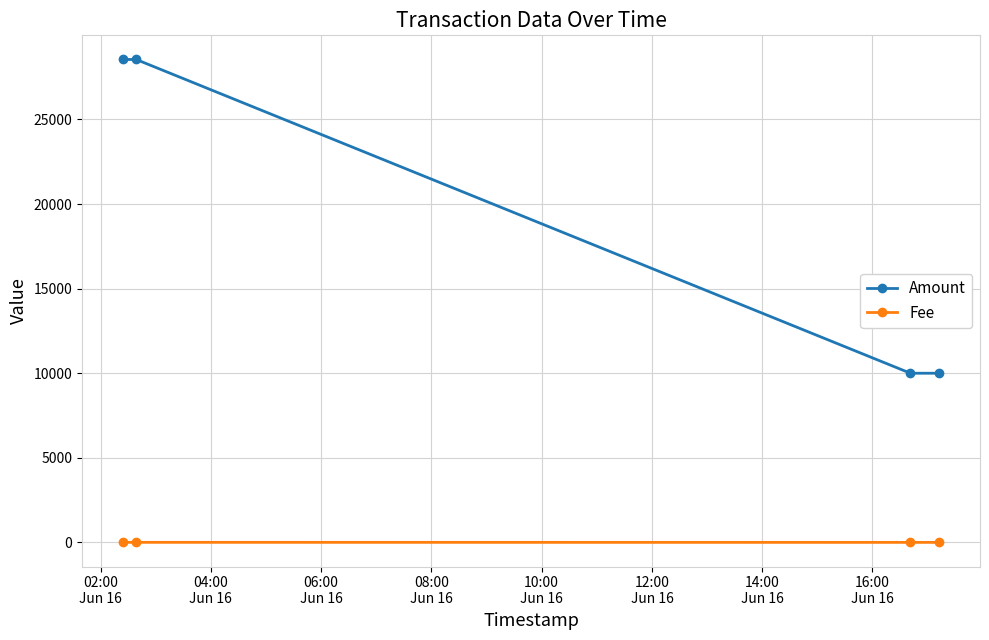

Rank the series by their maximum value, from lowest to highest.

Fee, Amount